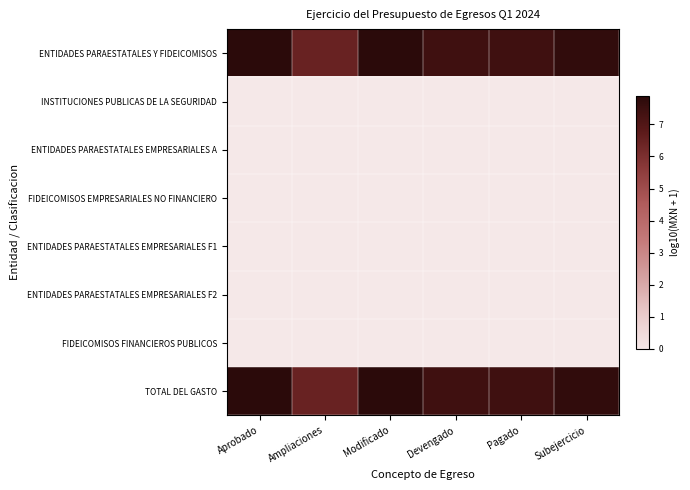

What is the difference between the highest and lowest values at Modificado?

7.9